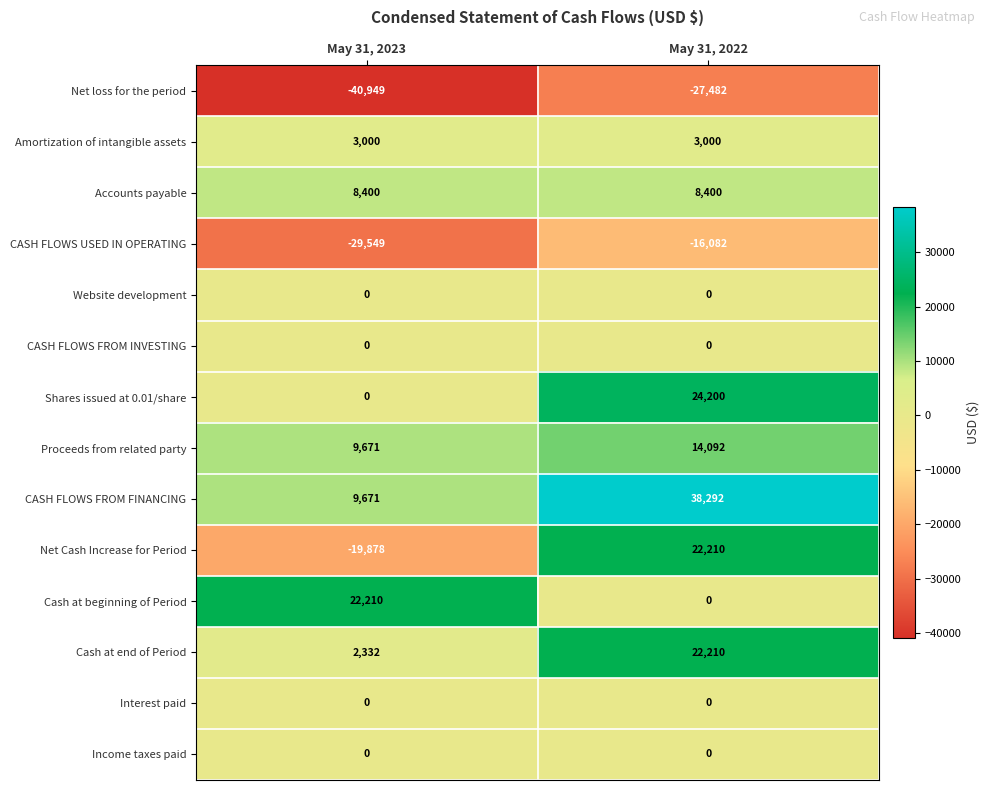

Is it true that Net Cash Increase for Period equals 32404 at May 31, 2022?

False